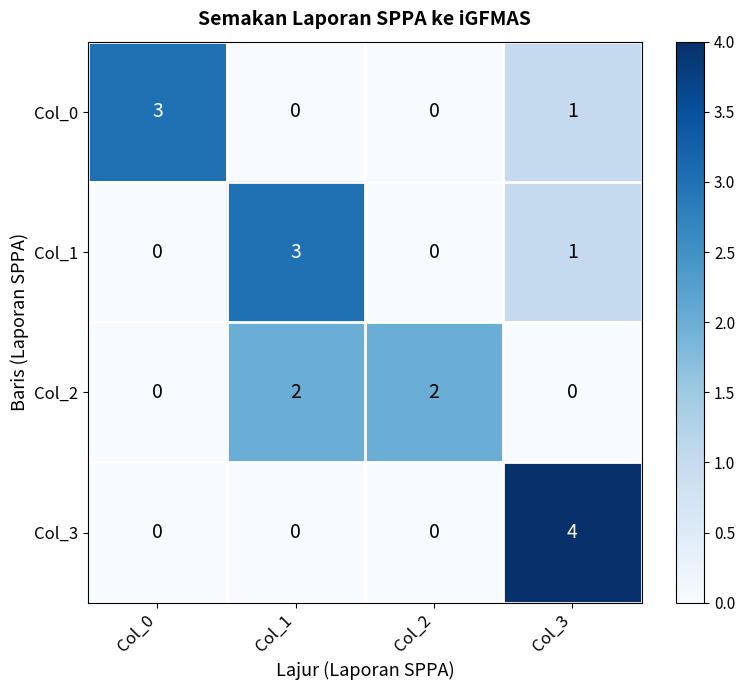

What is the difference between the highest and lowest values at Col_3?

4